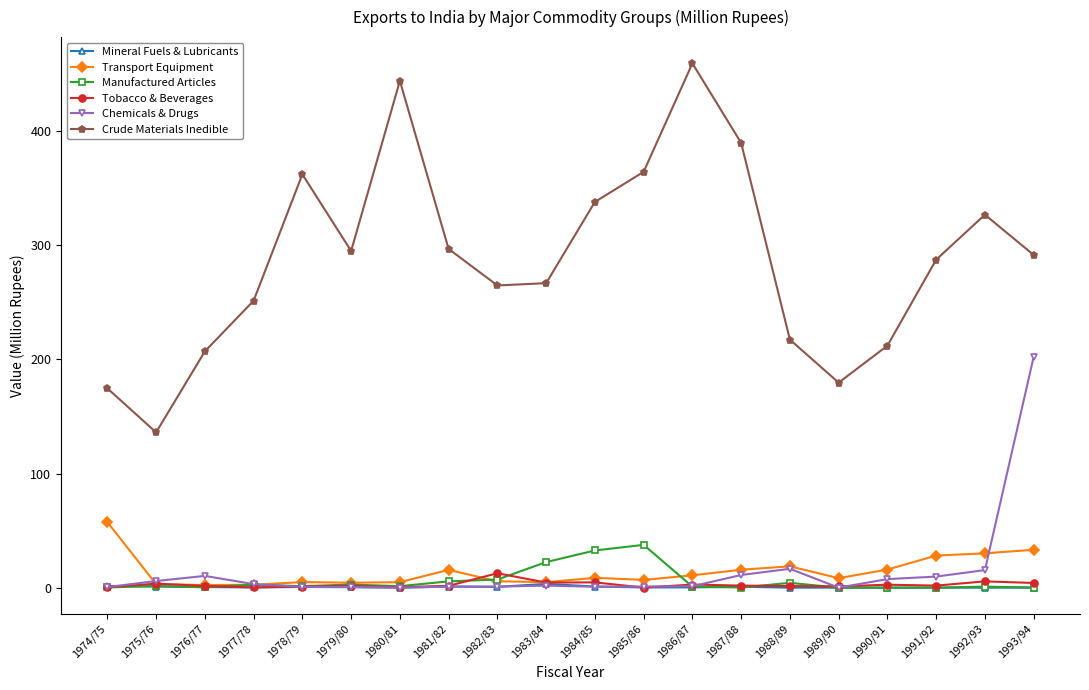

What is the minimum value for Transport Equipment?

2.3